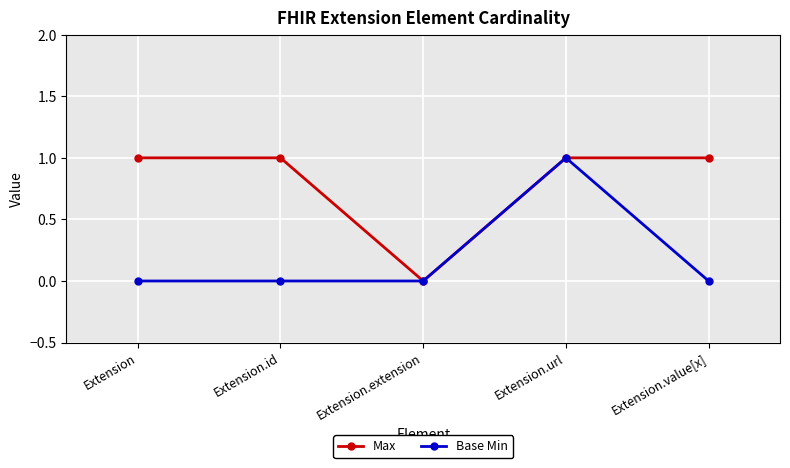

What is the maximum value shown in the chart?

1